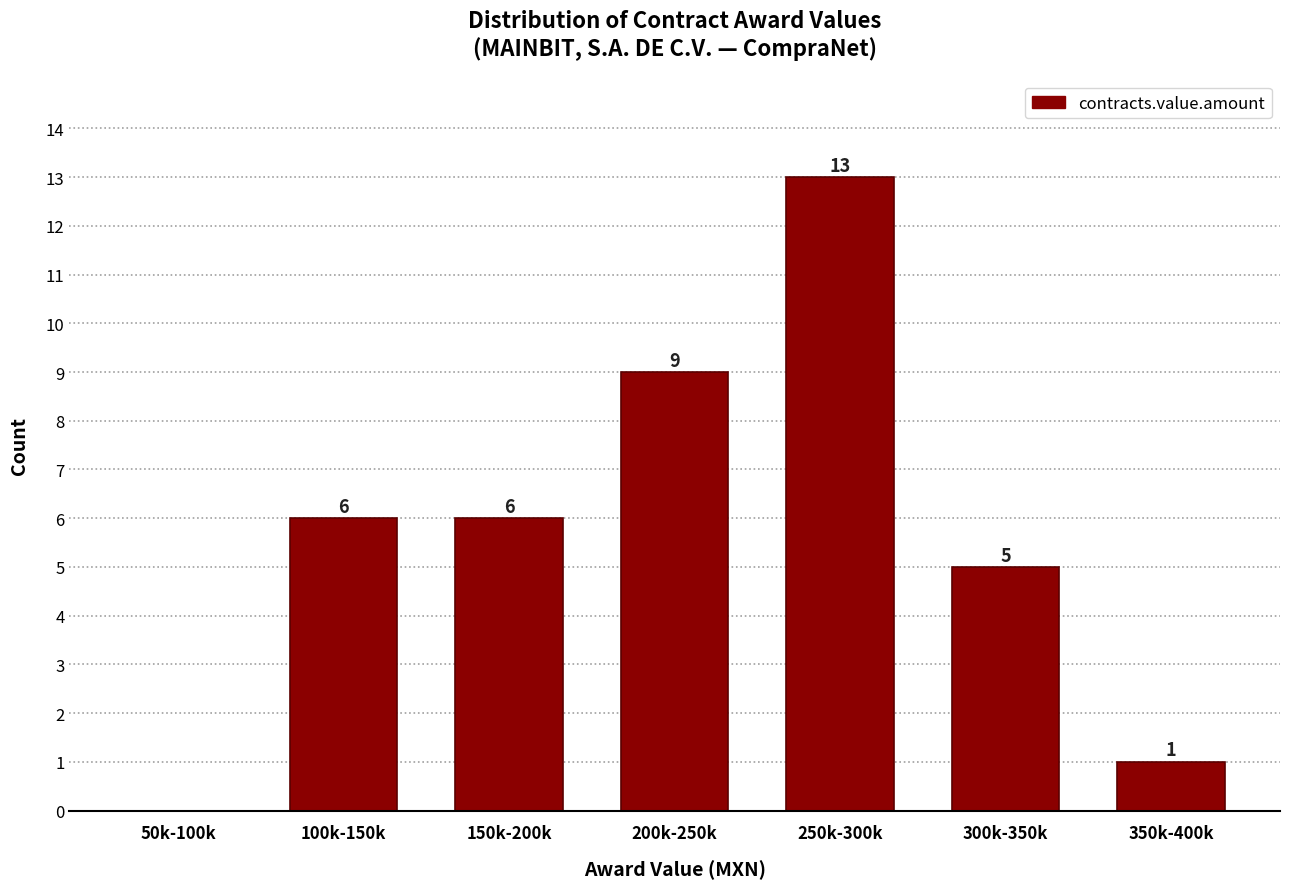

Reading right to left, list all the values displayed in this chart.

350k-400k=1	300k-350k=5	250k-300k=13	200k-250k=9	150k-200k=6	100k-150k=6	50k-100k=0